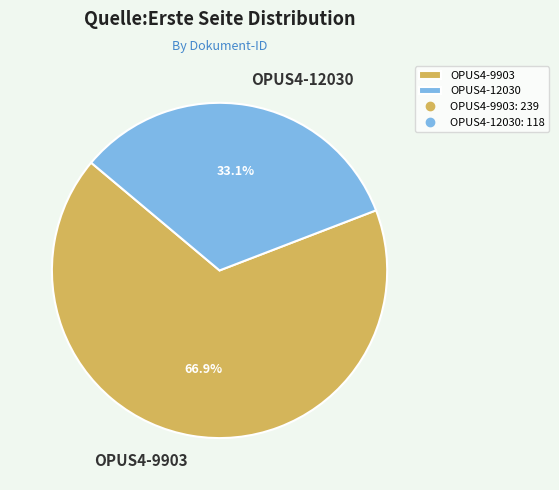

To the nearest percent, what portion does OPUS4-12030 represent?

33%